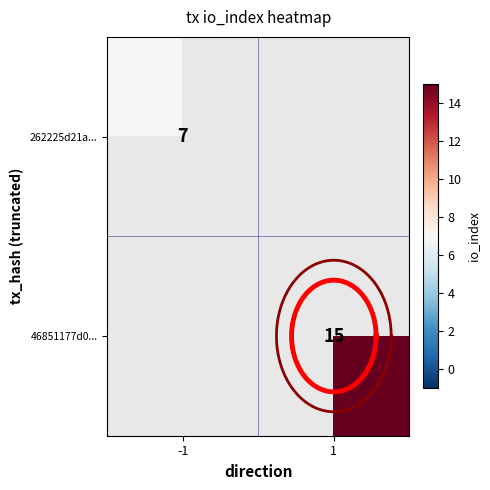

List the labels in order of 262225d21a... value, largest first.

-1, 1